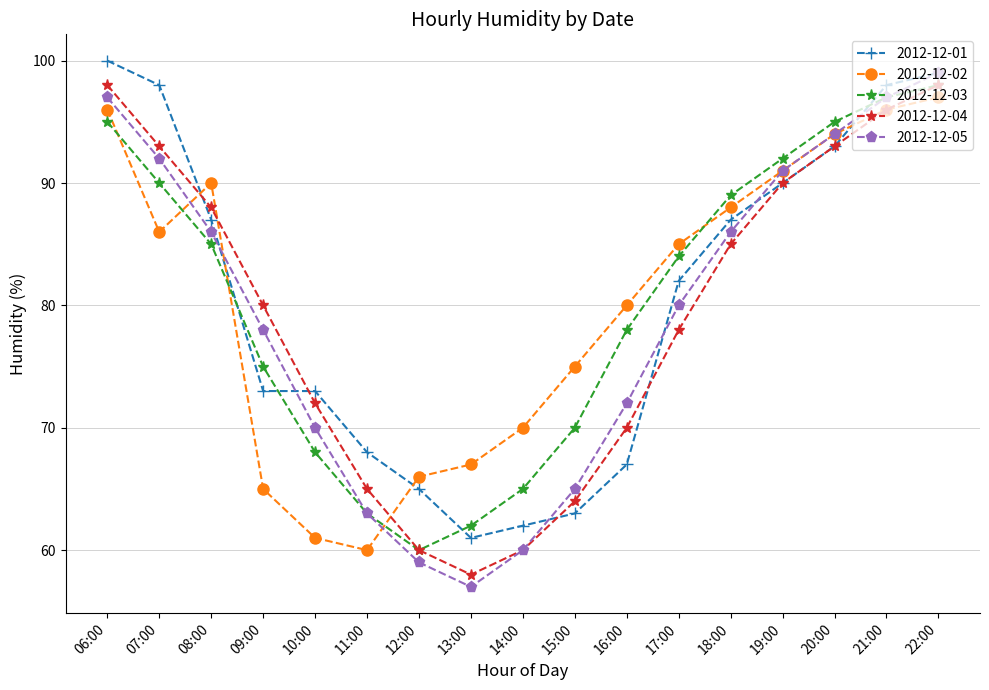

How many values in the 2012-12-02 series are below 85?

8